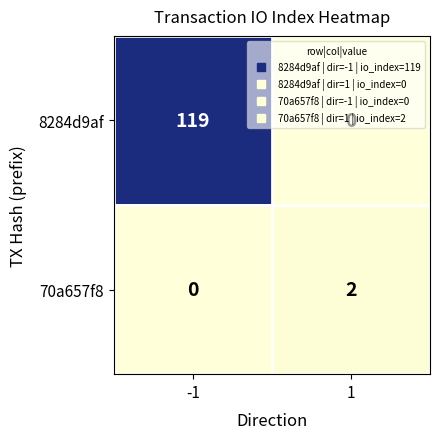

What is the total value across all series at -1?

119